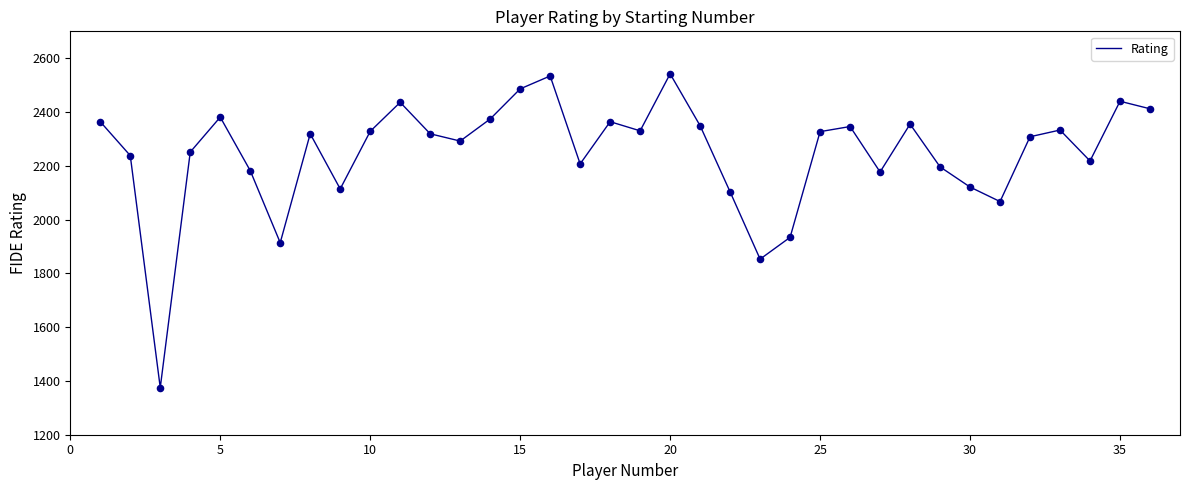

What is the maximum value shown in the chart?

2542